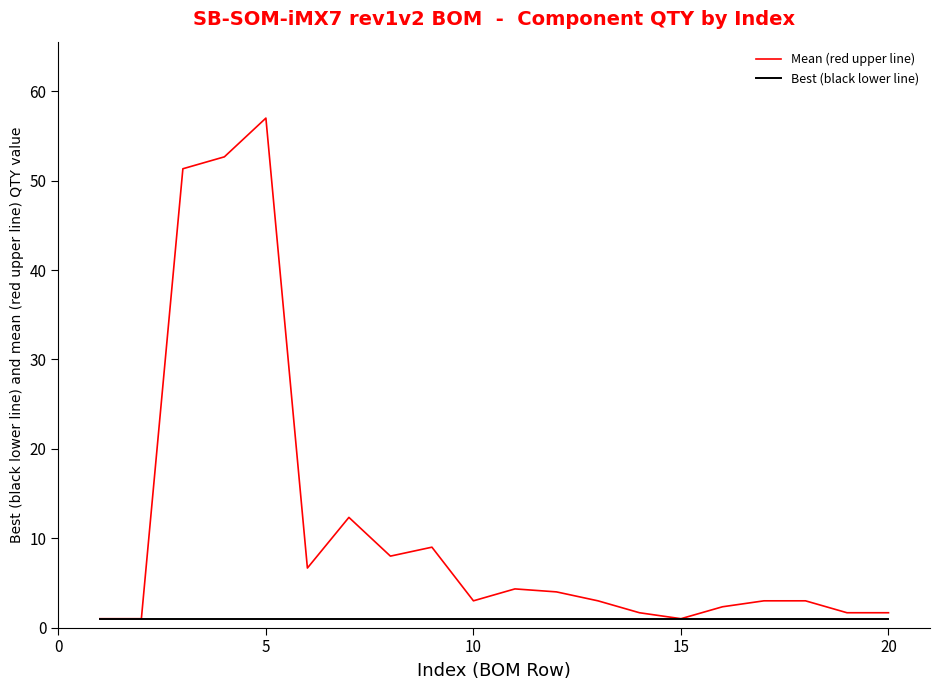

What is the minimum value shown in the chart?

1.0